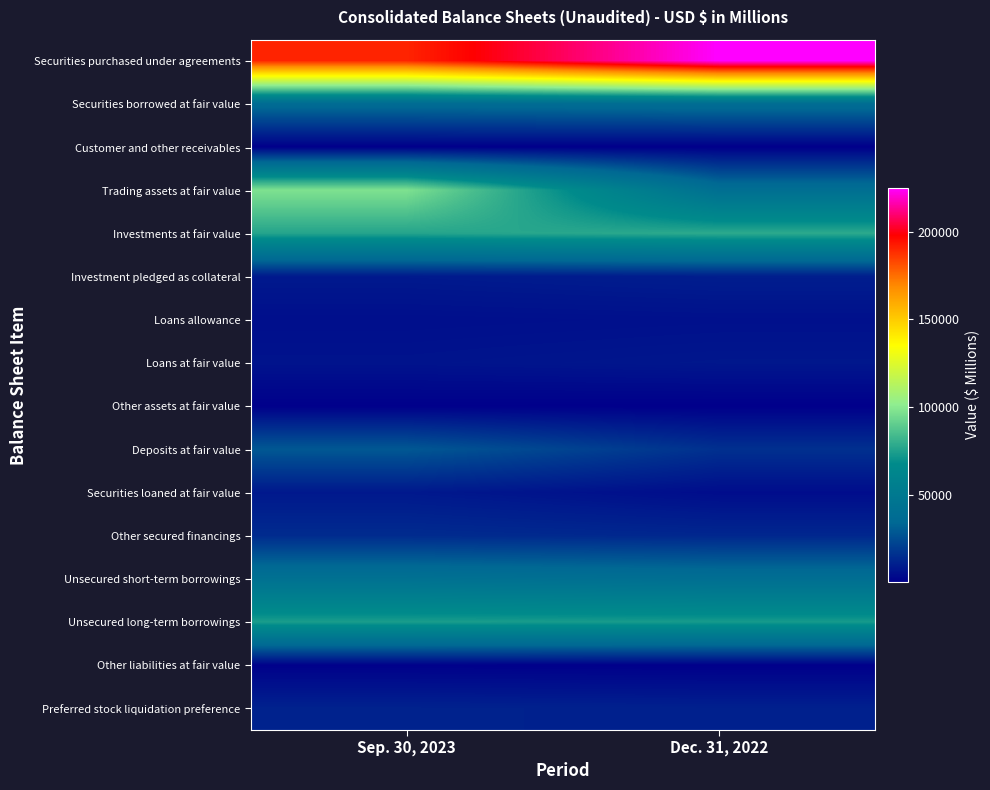

Reading left to right, transcribe all the data shown in this chart.

Securities purchased under agreements: Sep. 30, 2023=190446	Dec. 31, 2022=225117
Securities borrowed at fair value: Sep. 30, 2023=36792	Dec. 31, 2022=38578
Customer and other receivables: Sep. 30, 2023=23	Dec. 31, 2022=25
Trading assets at fair value: Sep. 30, 2023=97406	Dec. 31, 2022=40143
Investments at fair value: Sep. 30, 2023=76307	Dec. 31, 2022=78201
Investment pledged as collateral: Sep. 30, 2023=8463	Dec. 31, 2022=9818
Loans allowance: Sep. 30, 2023=4895	Dec. 31, 2022=5543
Loans at fair value: Sep. 30, 2023=6448	Dec. 31, 2022=7655
Other assets at fair value: Sep. 30, 2023=324	Dec. 31, 2022=145
Deposits at fair value: Sep. 30, 2023=28557	Dec. 31, 2022=15746
Securities loaned at fair value: Sep. 30, 2023=8178	Dec. 31, 2022=4372
Other secured financings: Sep. 30, 2023=14114	Dec. 31, 2022=12756
Unsecured short-term borrowings: Sep. 30, 2023=42351	Dec. 31, 2022=39731
Unsecured long-term borrowings: Sep. 30, 2023=73916	Dec. 31, 2022=73147
Other liabilities at fair value: Sep. 30, 2023=614	Dec. 31, 2022=159
Preferred stock liquidation preference: Sep. 30, 2023=11203	Dec. 31, 2022=10703